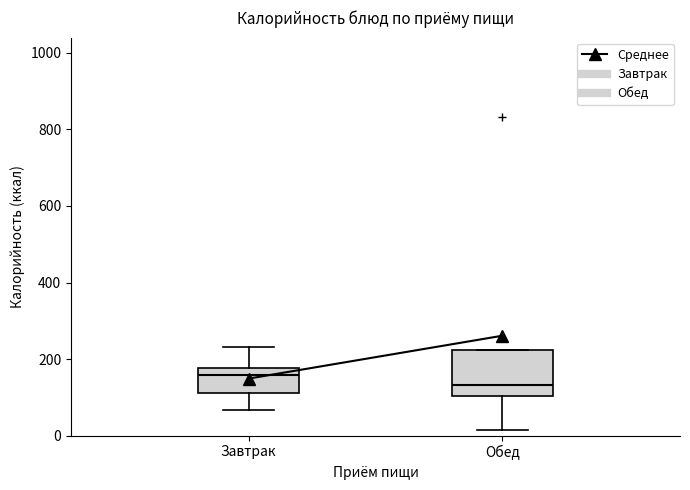

Reading left to right, read every box against the y-axis: the position of its median line, the range the box covers, and the ends of its whiskers. The values are not printed on the chart, so give them approximately, as read against the axis.

Завтрак: median 160, box 120 to 180, whiskers 60 to 240
Обед: median 140, box 100 to 220, whiskers 20 to 220